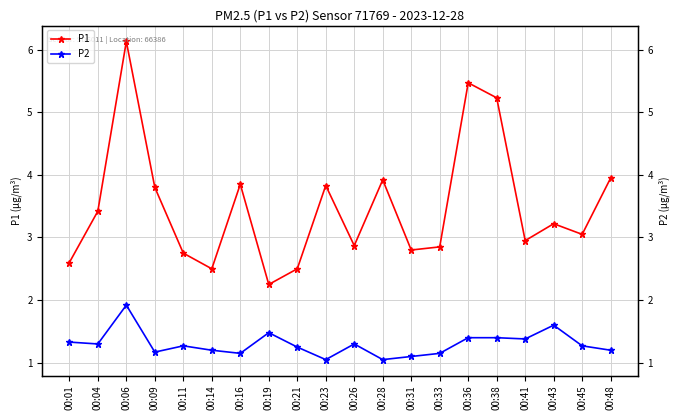

How many values in the P1 series exceed 3?

11